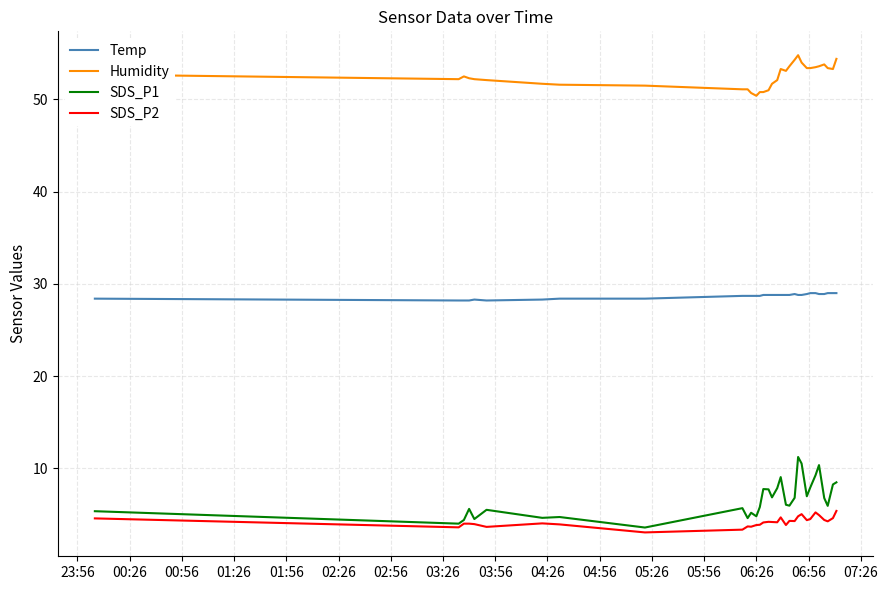

True or false: SDS_P1 and Humidity cross at least once.

False